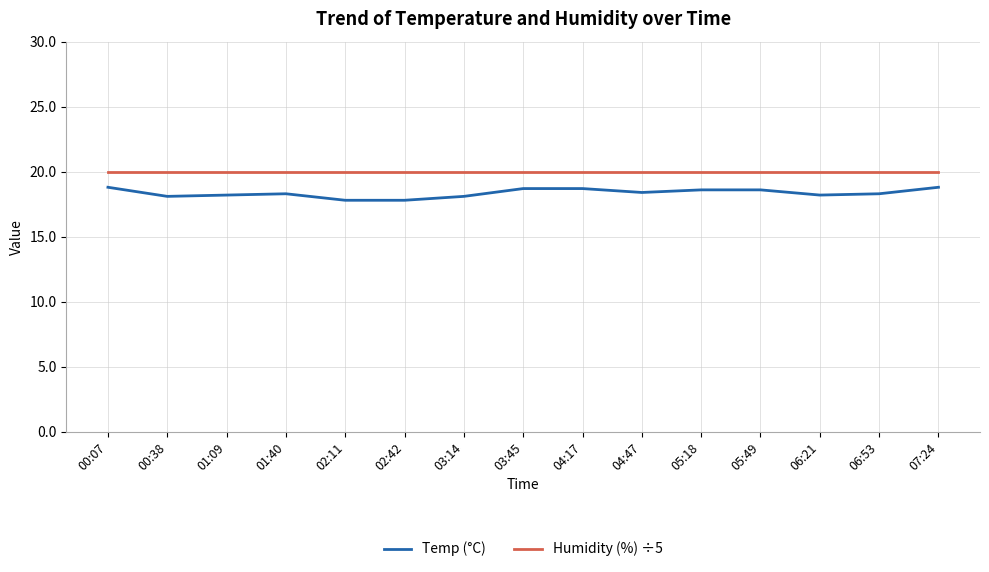

True or false: Humidity (%) ÷5 and Temp (°C) intersect in this chart.

False